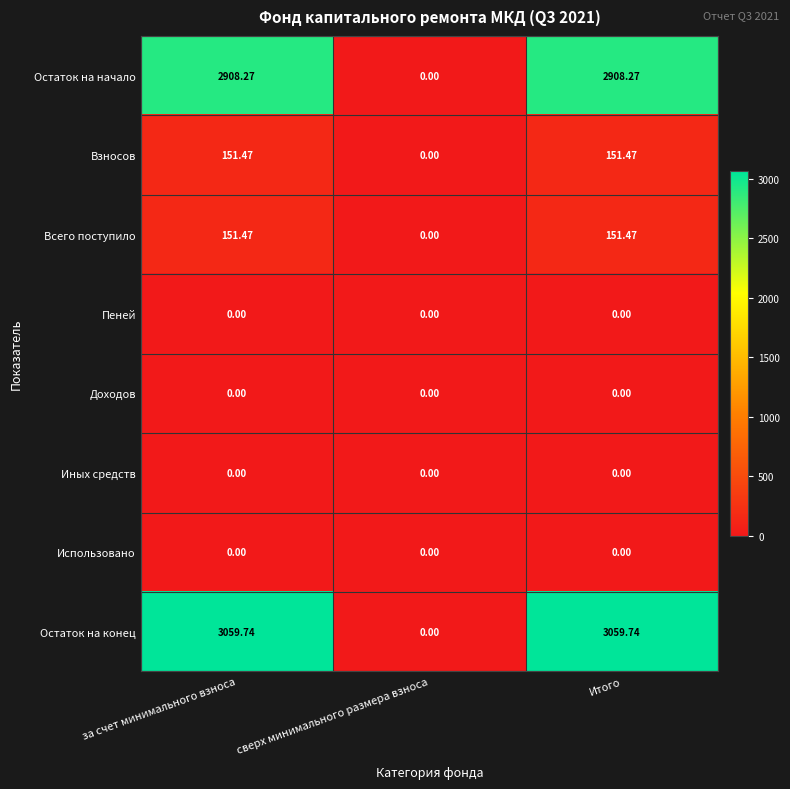

Which series changed the most between сверх минимального размера взноса and Итого?

Остаток на конец